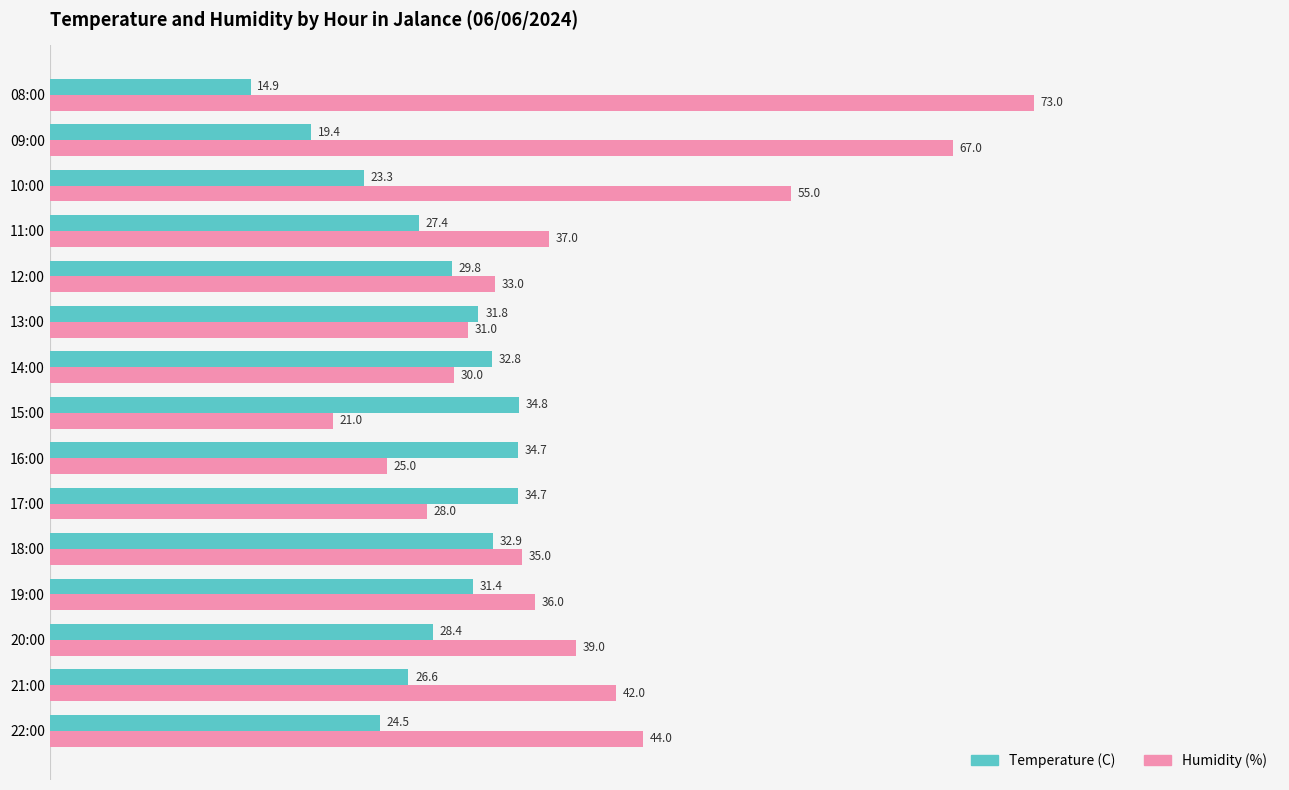

How many values in the Temperature (C) series exceed 29?

8